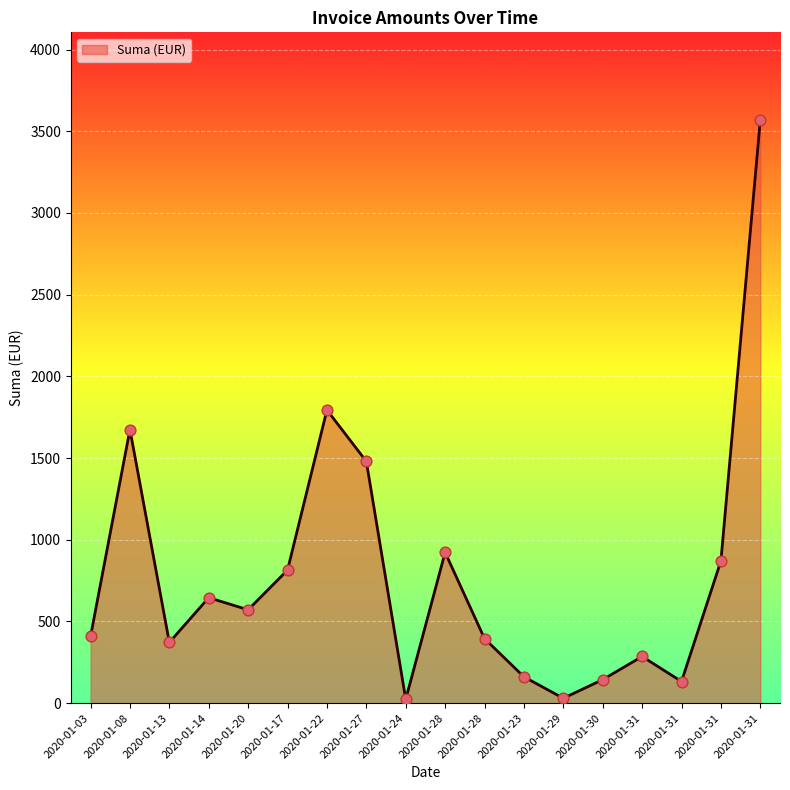

What is the ratio of the value at 2020-01-30 to the value at 2020-01-14?

0.2